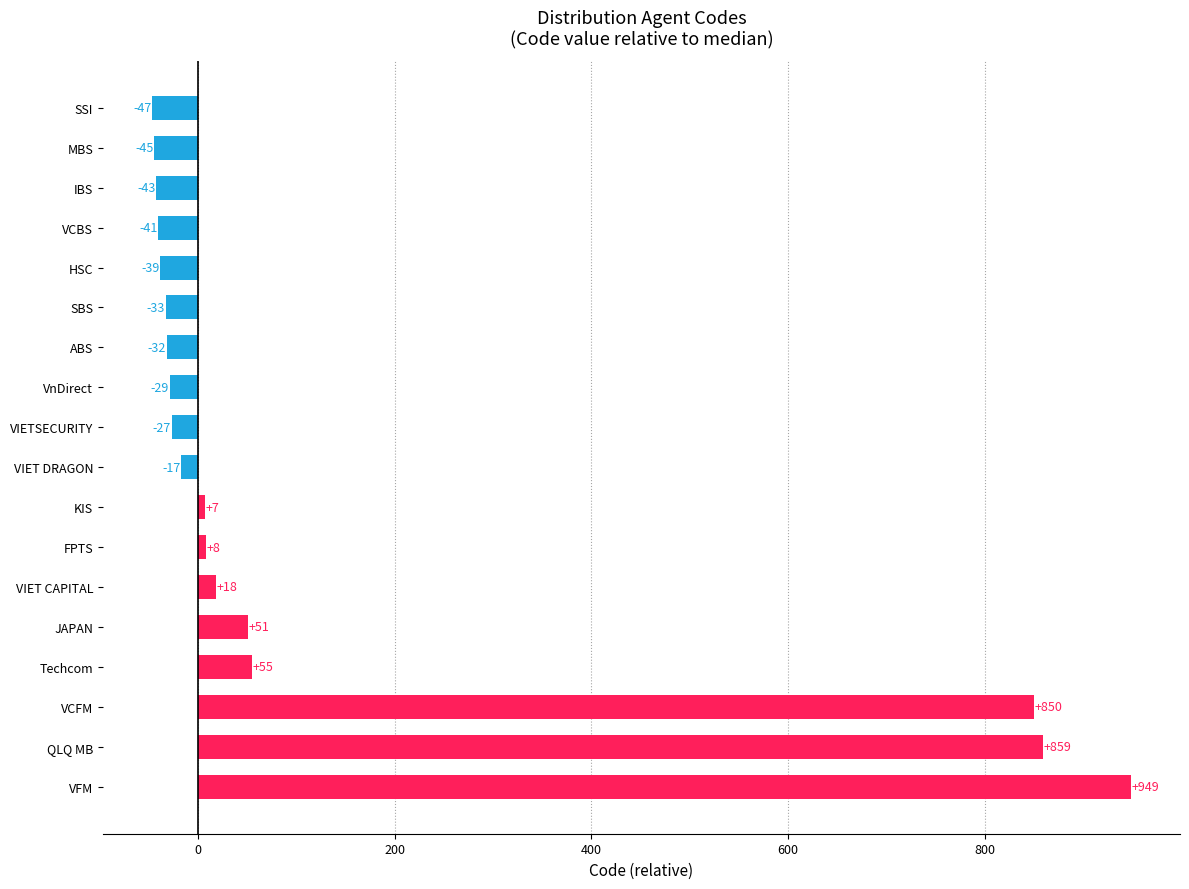

Count the number of data series in this chart.

1